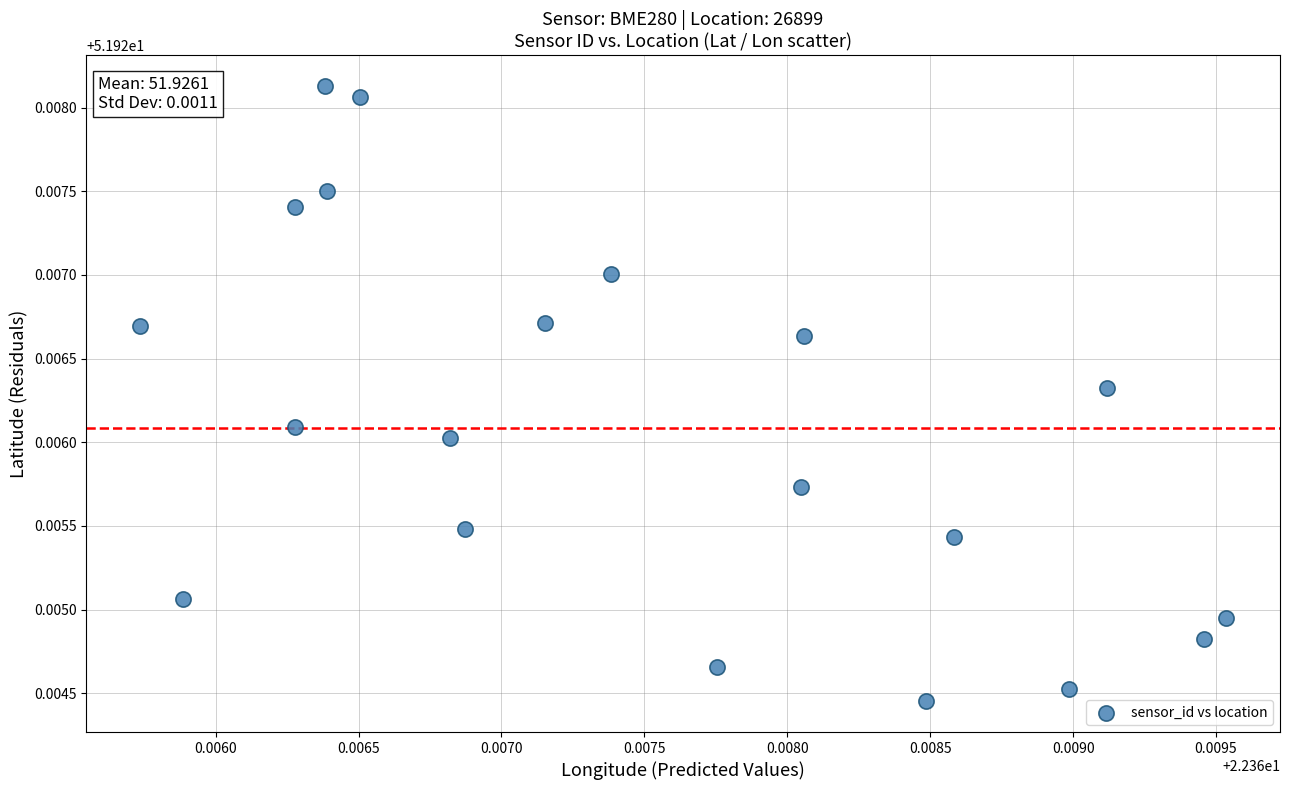

How many points are shown in the scatter plot?

20